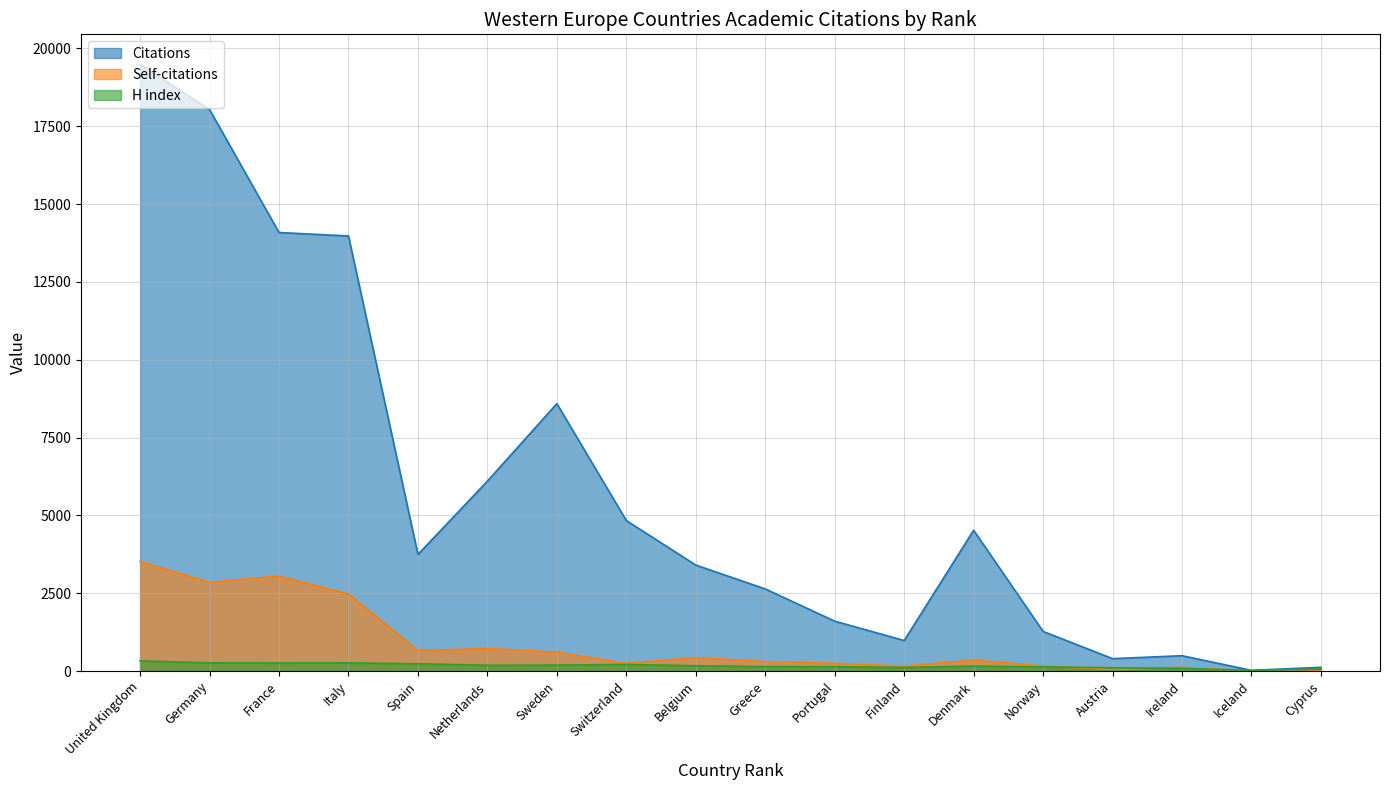

At which category is the sum across all series the highest?

United Kingdom